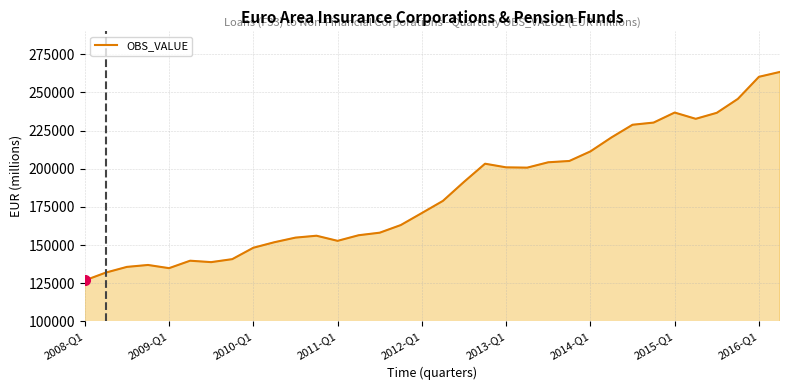

What is the minimum value shown in the chart?

126824.4